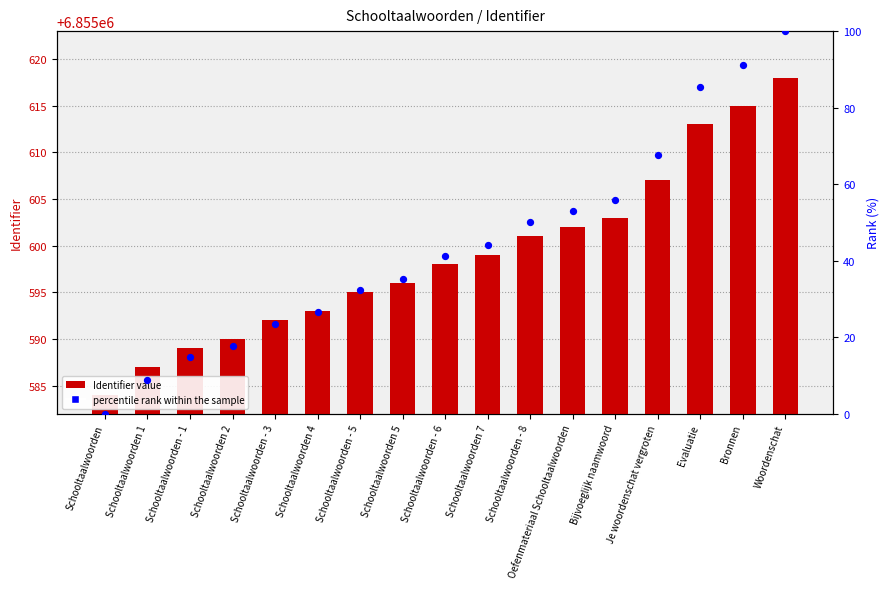

Which series reaches the maximum Y coordinate?

percentile rank within the sample